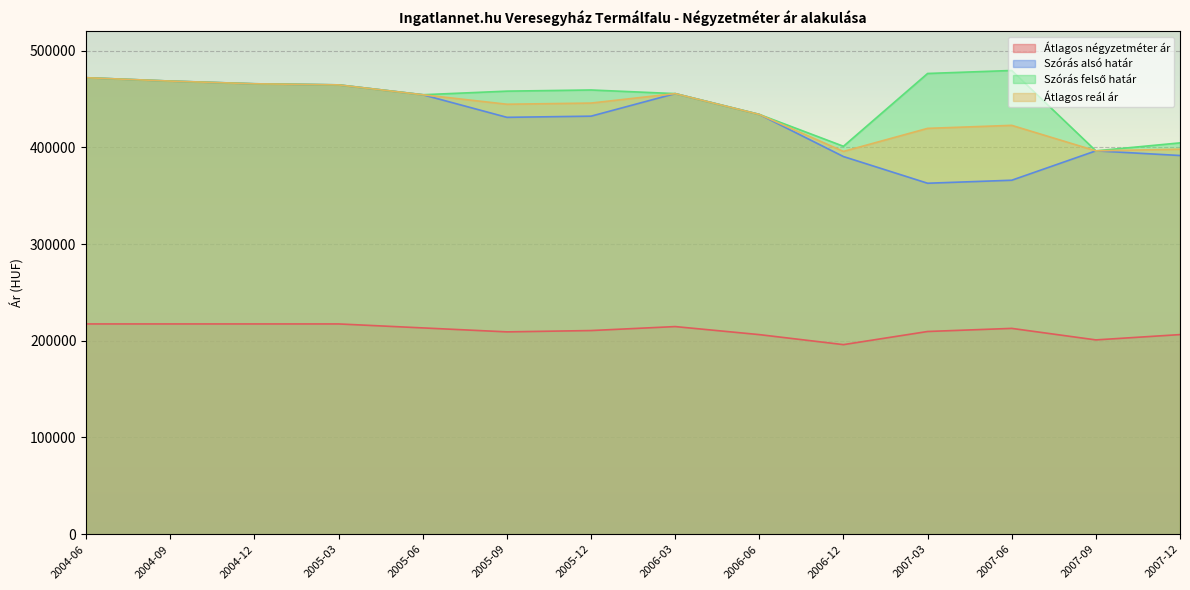

Rank the series by their maximum value, from highest to lowest.

Szórás felső határ, Szórás alsó határ, Átlagos reál ár, Átlagos négyzetméter ár